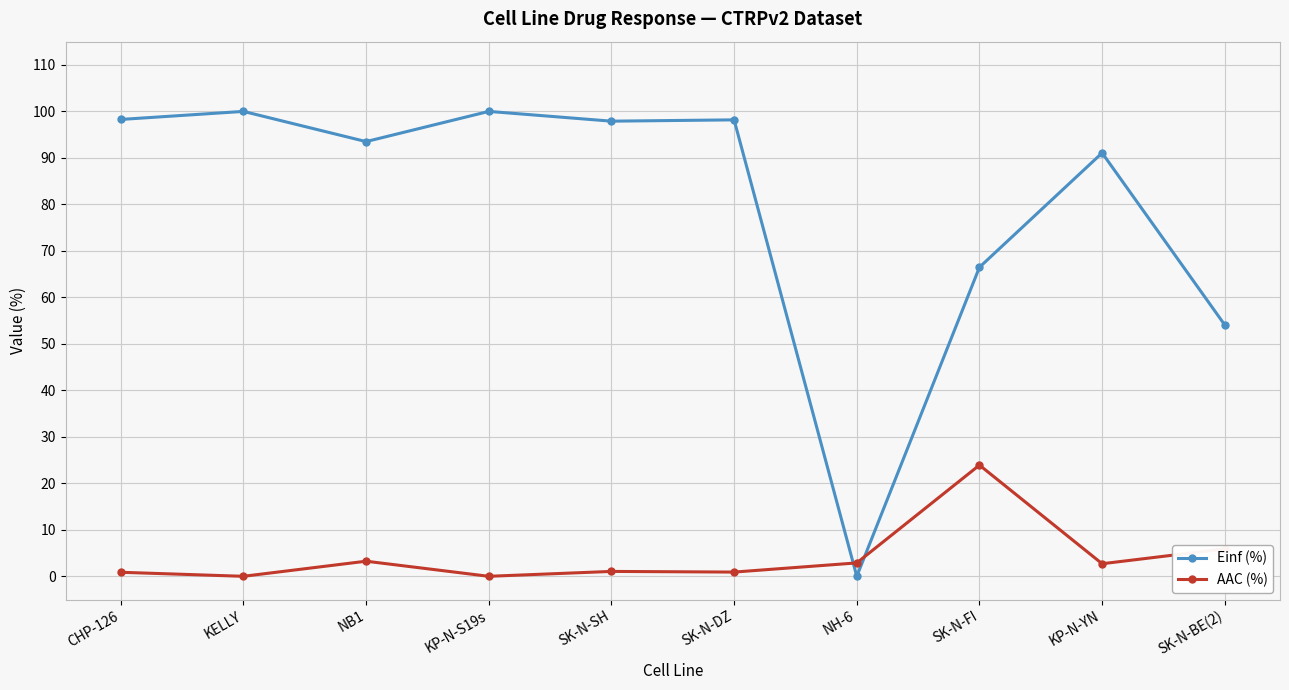

What is the difference between the highest and lowest values at KP-N-YN?

88.4